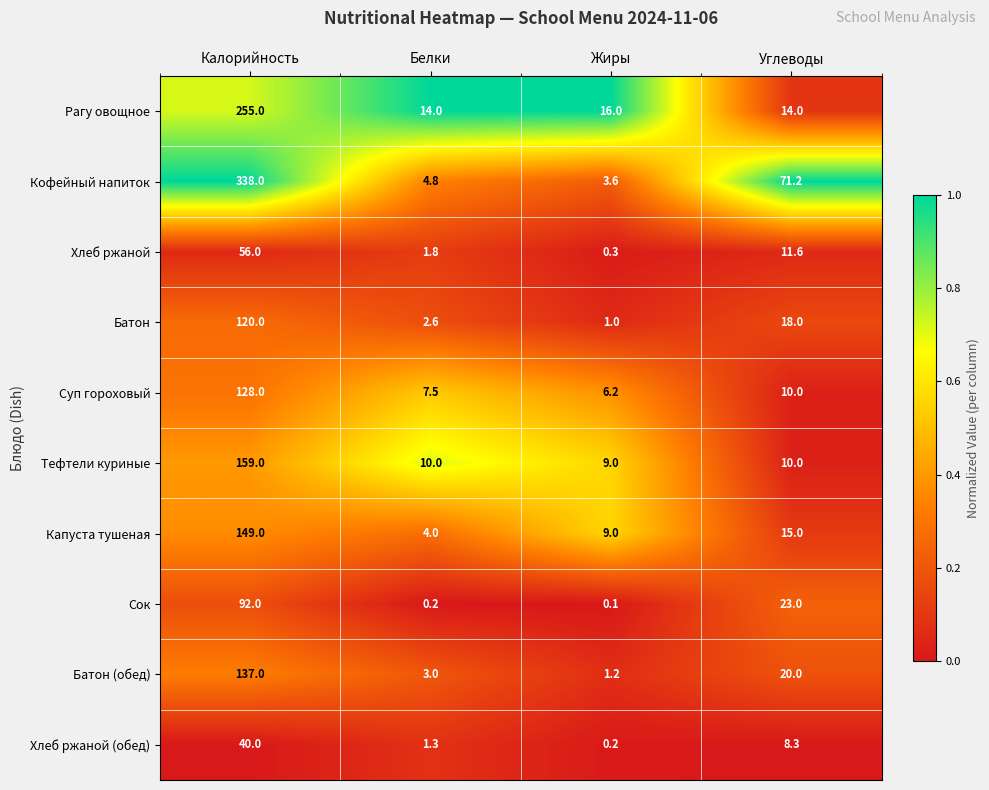

List the labels in order of Хлеб ржаной value, largest first.

Калорийность, Углеводы, Белки, Жиры